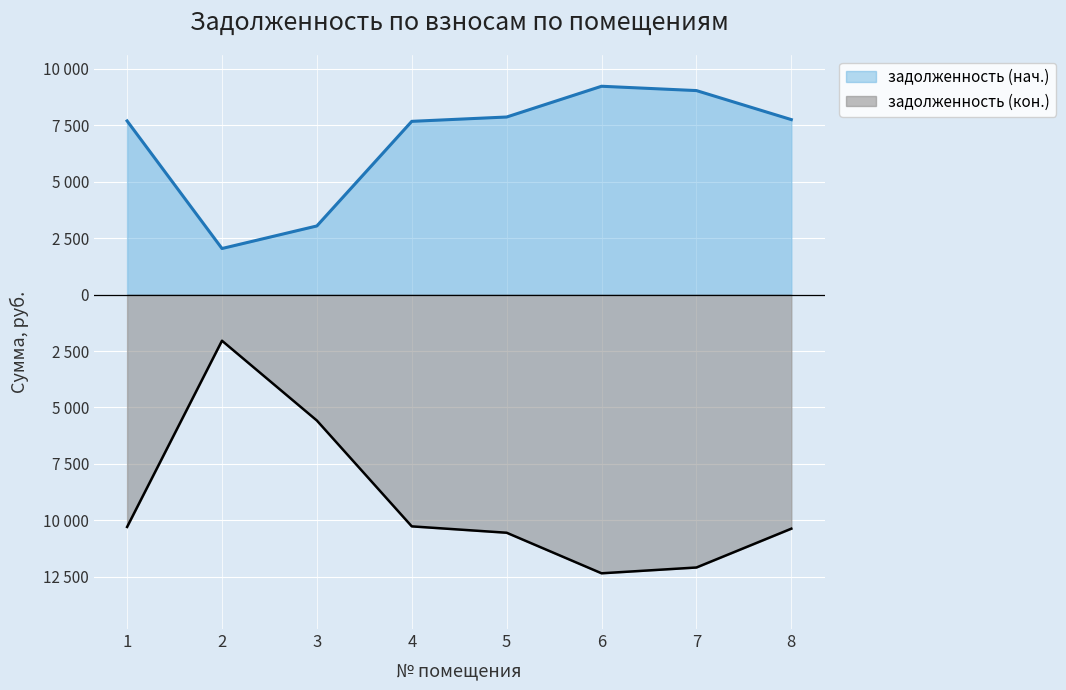

Does the chart display data point markers on the line(s)?

No